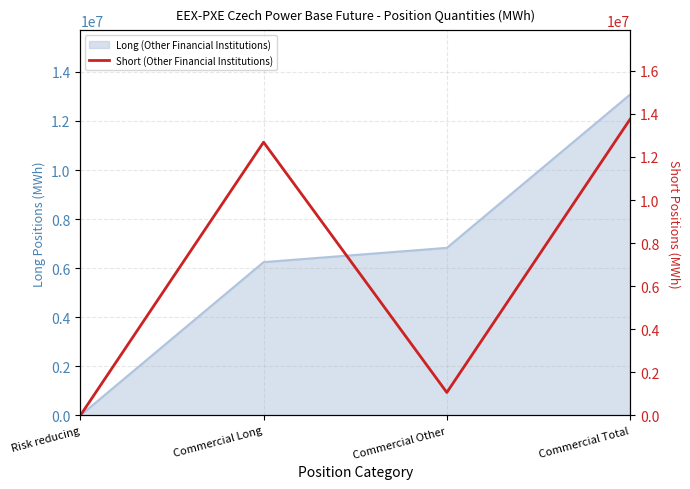

How many interior local valleys (lower than both neighbors) does the data have?

1